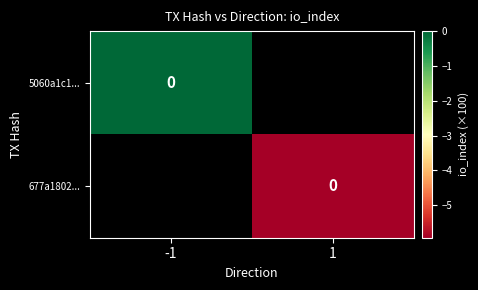

At how many categories does at least one series exceed -2?

1